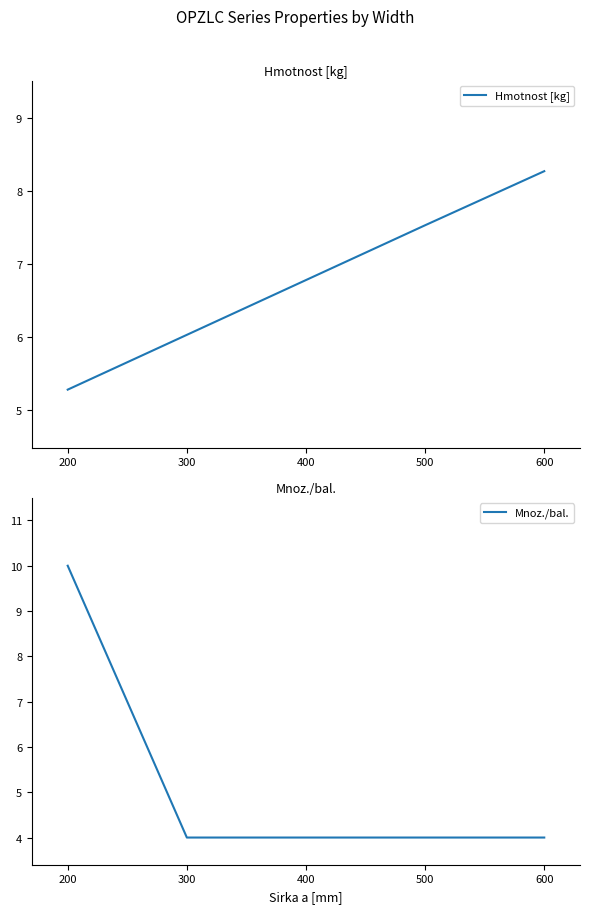

List the series in order of their peak value, highest first.

Mnoz./bal., Hmotnost [kg]